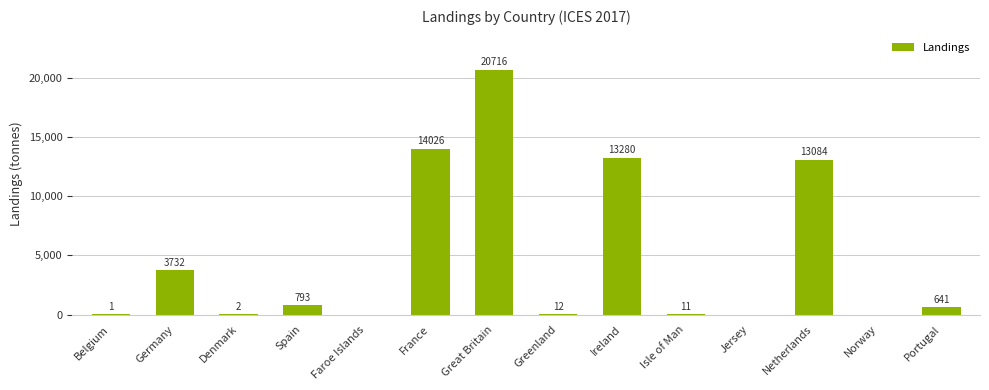

The chart shows a value of 793 at Spain. True or false?

True